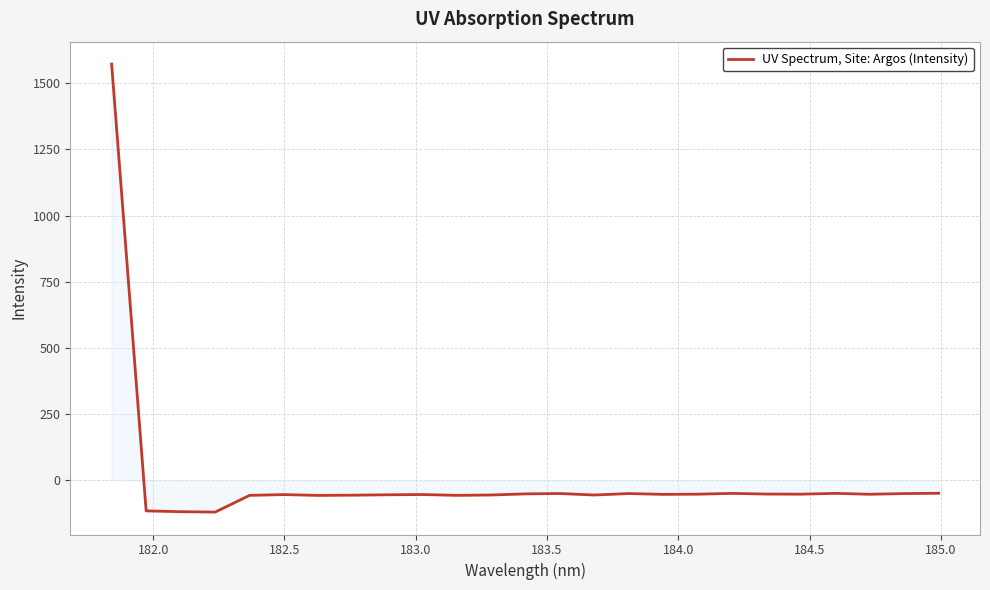

What is the difference between the maximum and minimum values?

1691.6